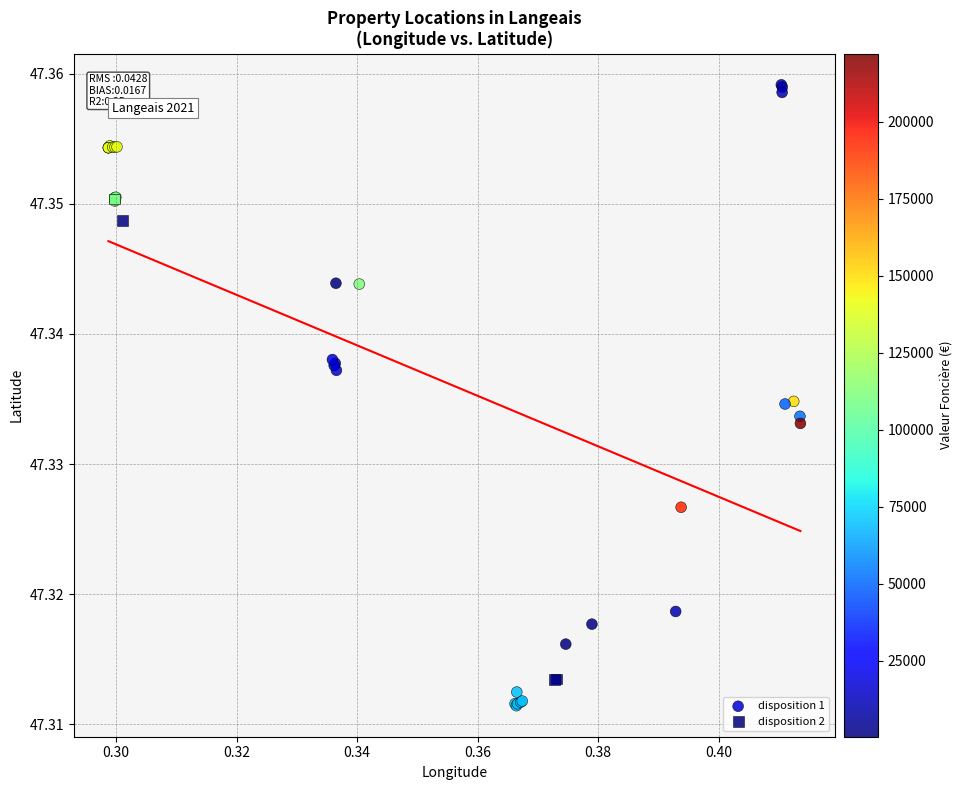

Which series has the largest Y range (max minus min)?

disposition 1